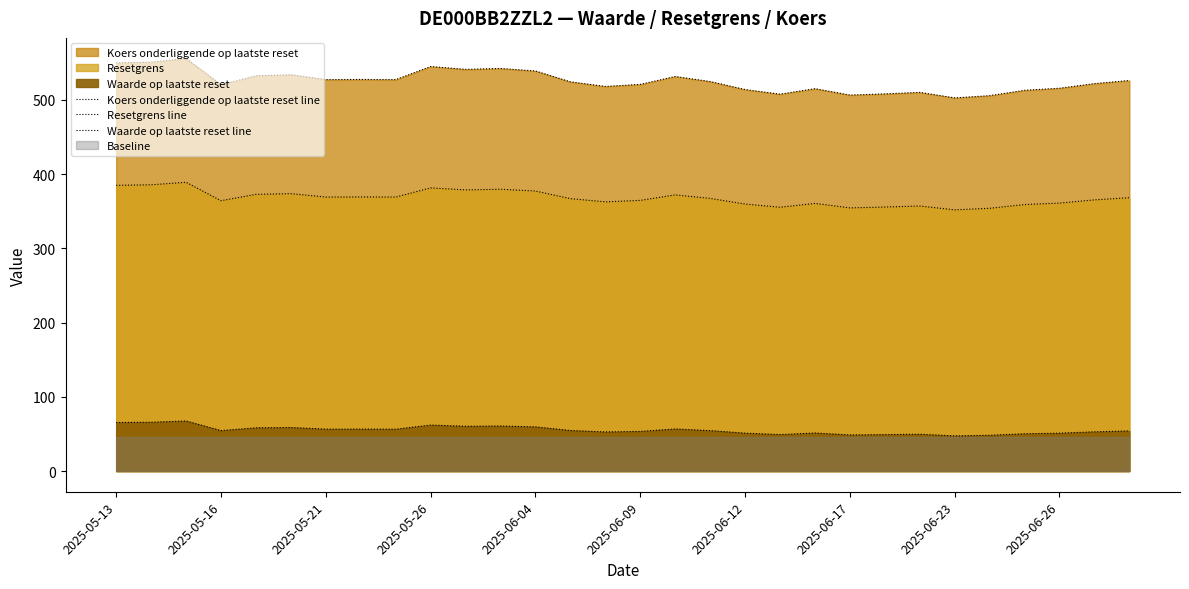

Which series has the largest total across all categories?

Koers onderliggende op laatste reset line